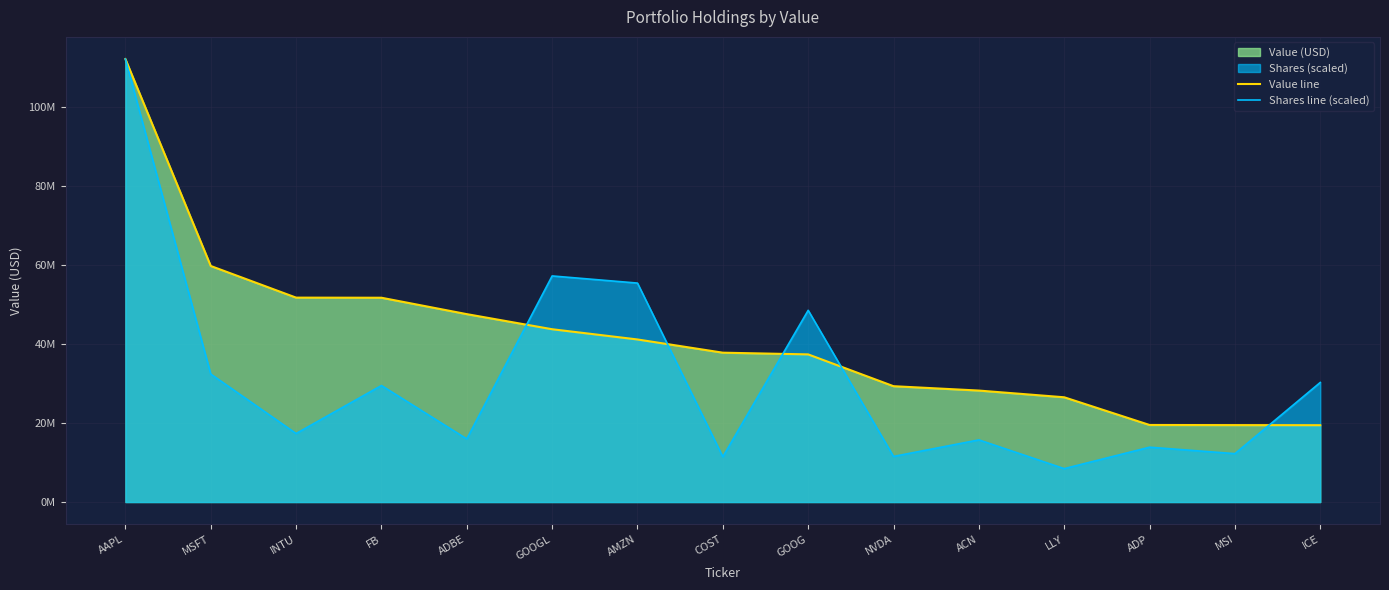

List the labels in order of Value line value, largest first.

AAPL, MSFT, INTU, FB, ADBE, GOOGL, AMZN, COST, GOOG, NVDA, ACN, LLY, ADP, MSI, ICE